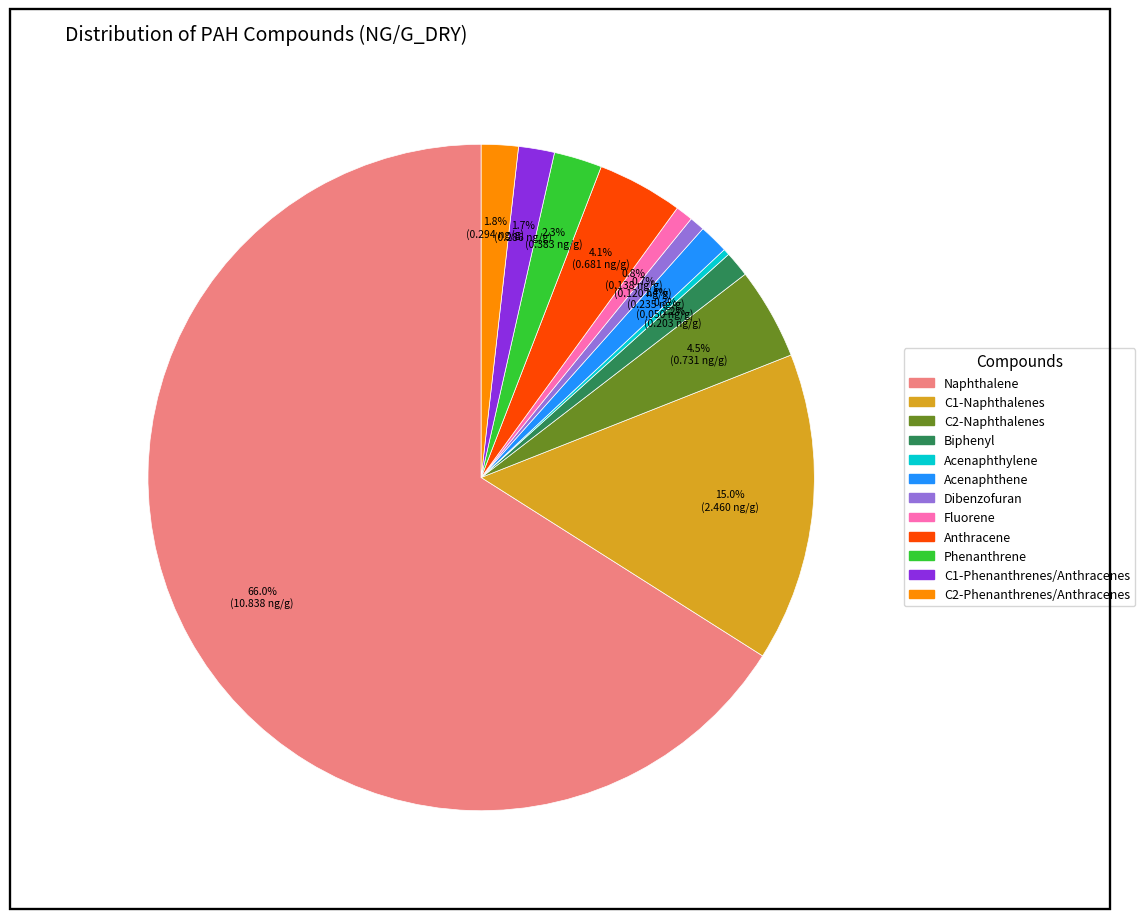

True or false: Anthracene accounts for 4% of the total.

True